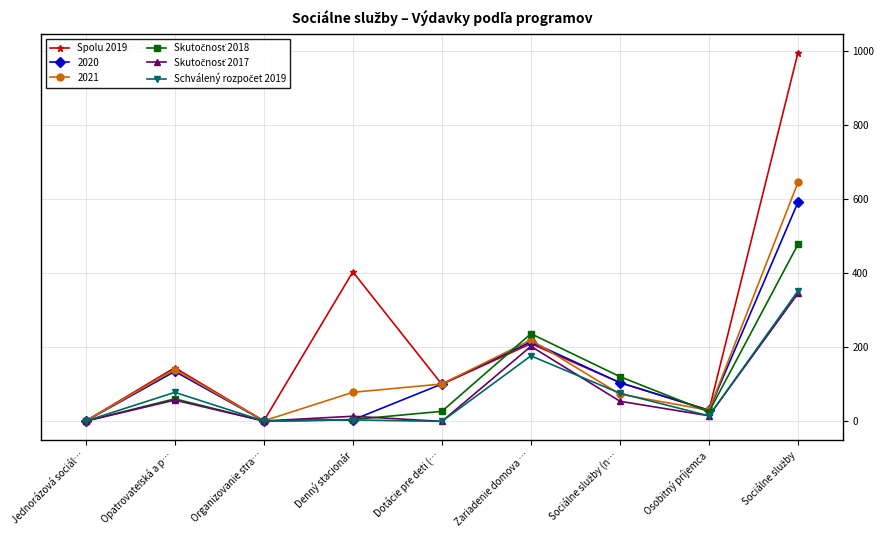

What is the total value across all series at Zariadenie domova …?

1261.7